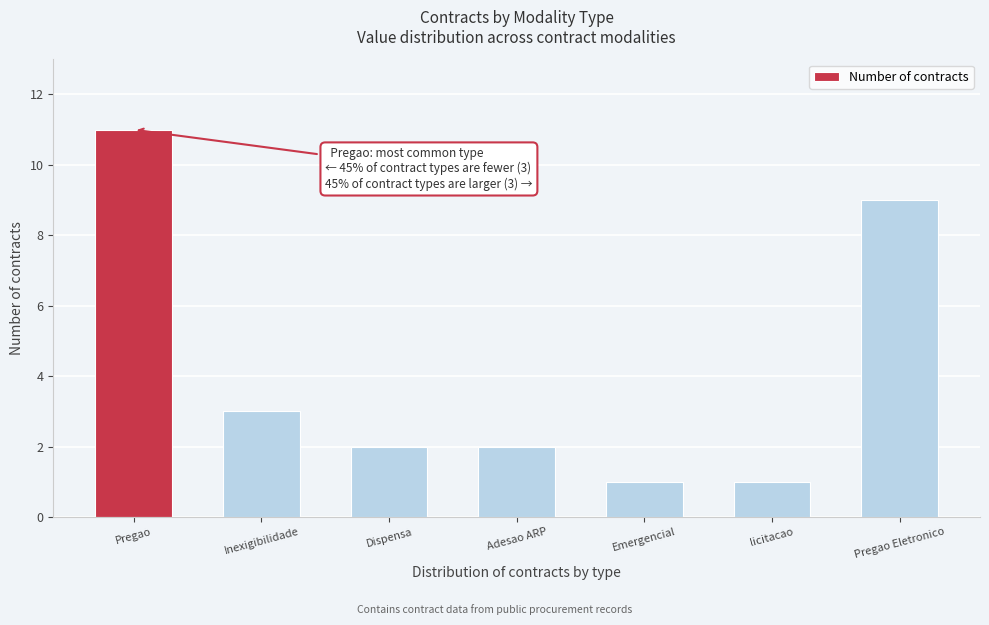

What is the smallest value displayed?

1